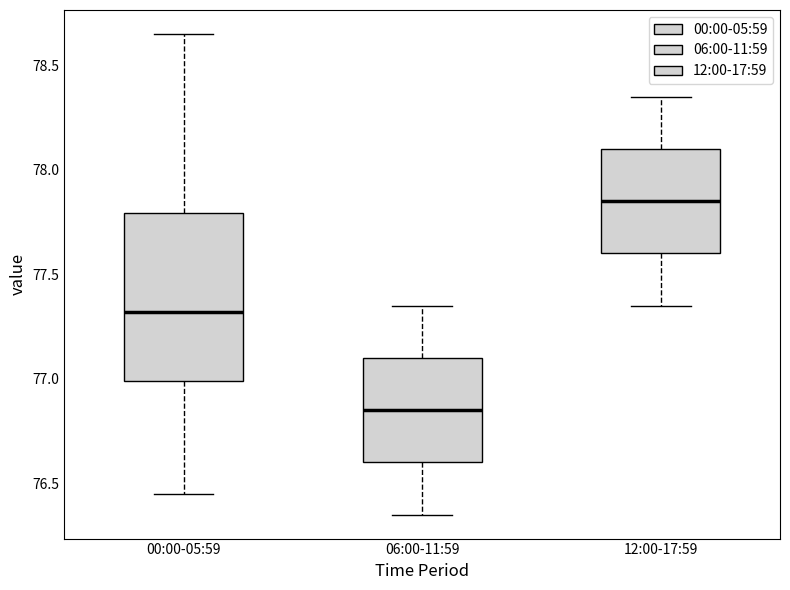

Where does the lower whisker of the box for 12:00-17:59 end on the y-axis? The values are not printed on the chart, so give them approximately, as read against the axis.

77.35